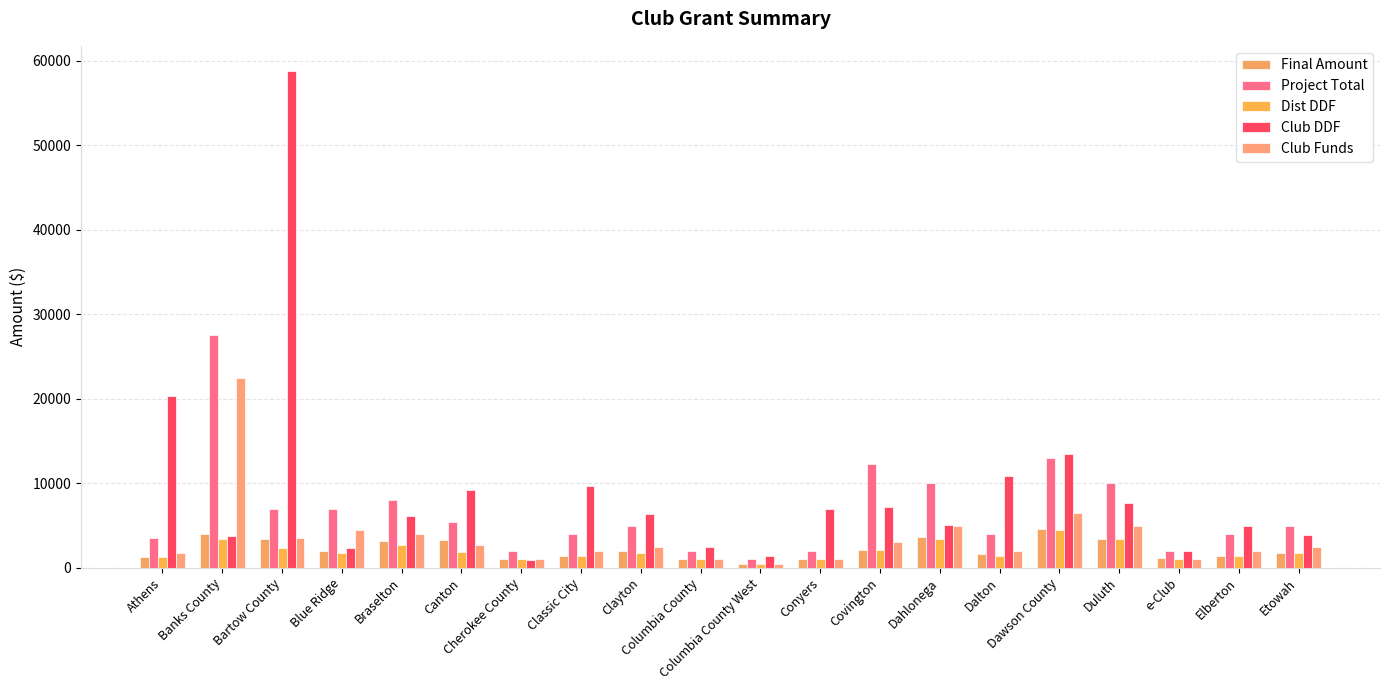

How many distinct data groups are displayed?

5